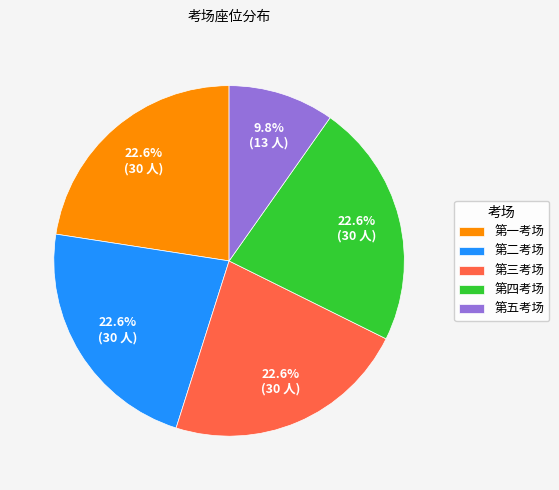

How many segments does this pie chart have?

5